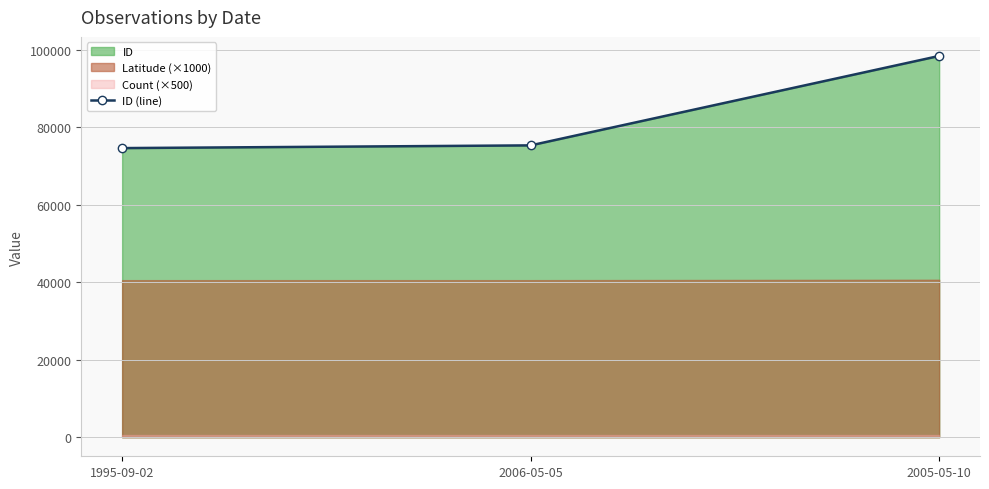

List the labels in order of value, largest first.

2005-05-10, 2006-05-05, 1995-09-02